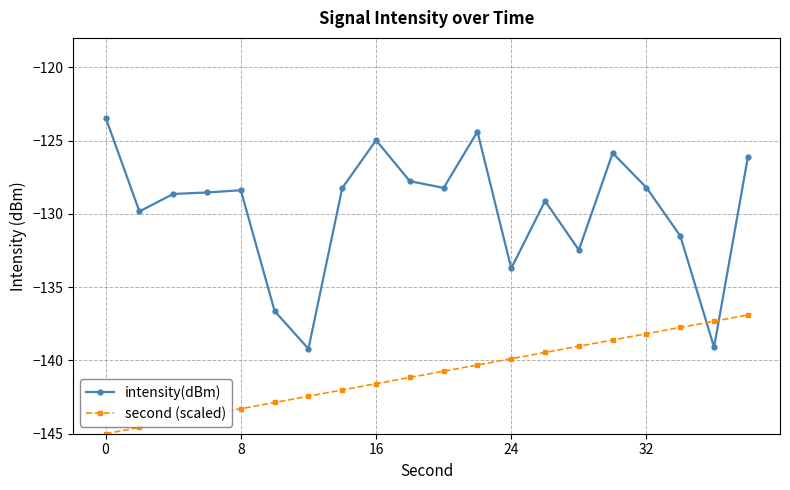

How many data points in intensity(dBm) are above -128?

6